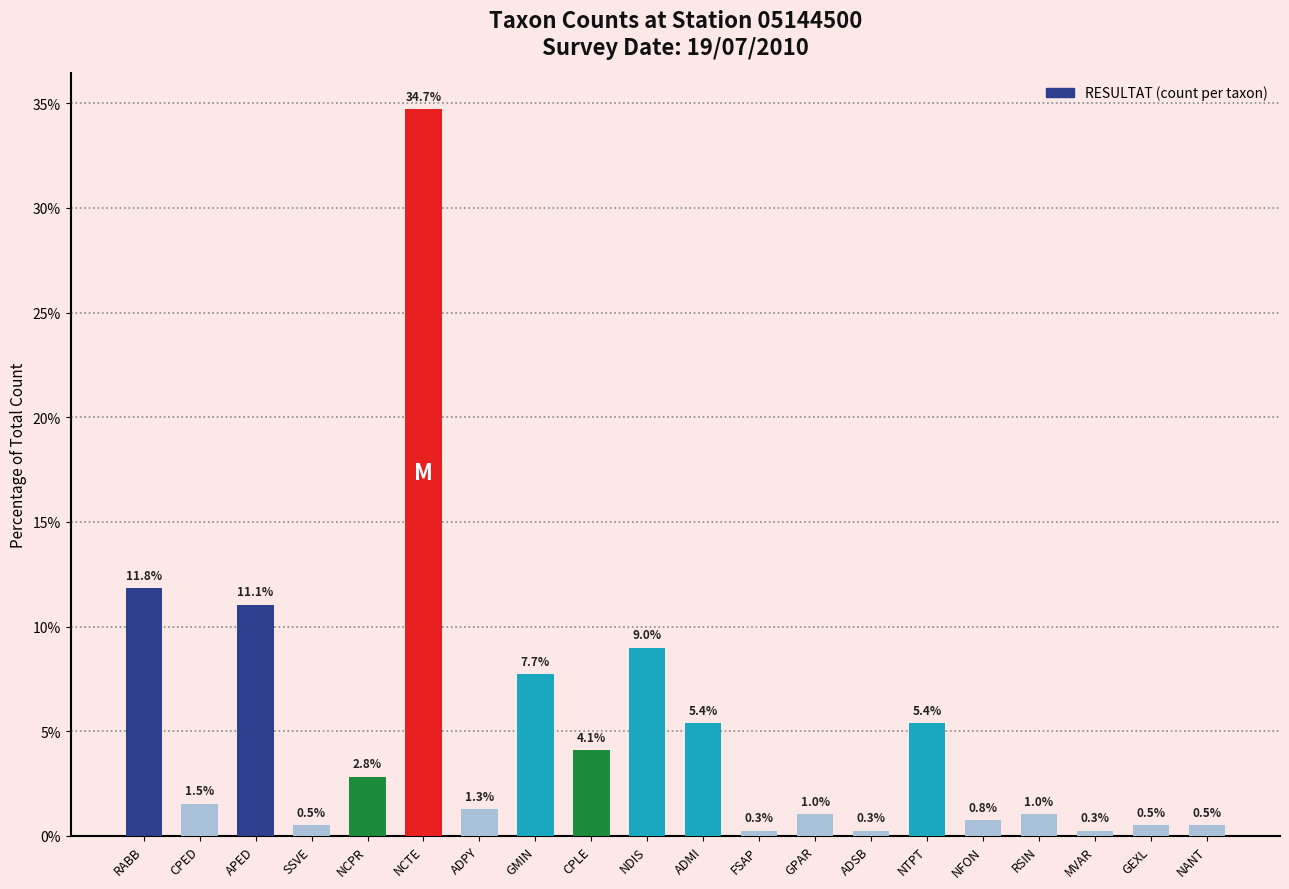

What is the ratio of the value at GEXL to the value at NDIS?

0.1